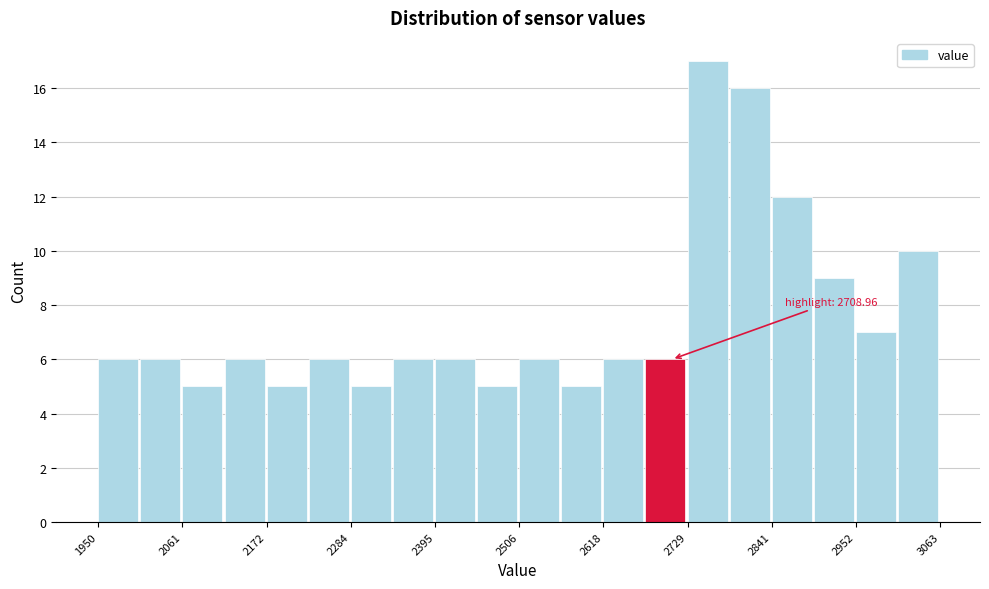

Around what value on the x-axis is the tallest bar? Give the approximate position of its centre, as read against the axis.

2760